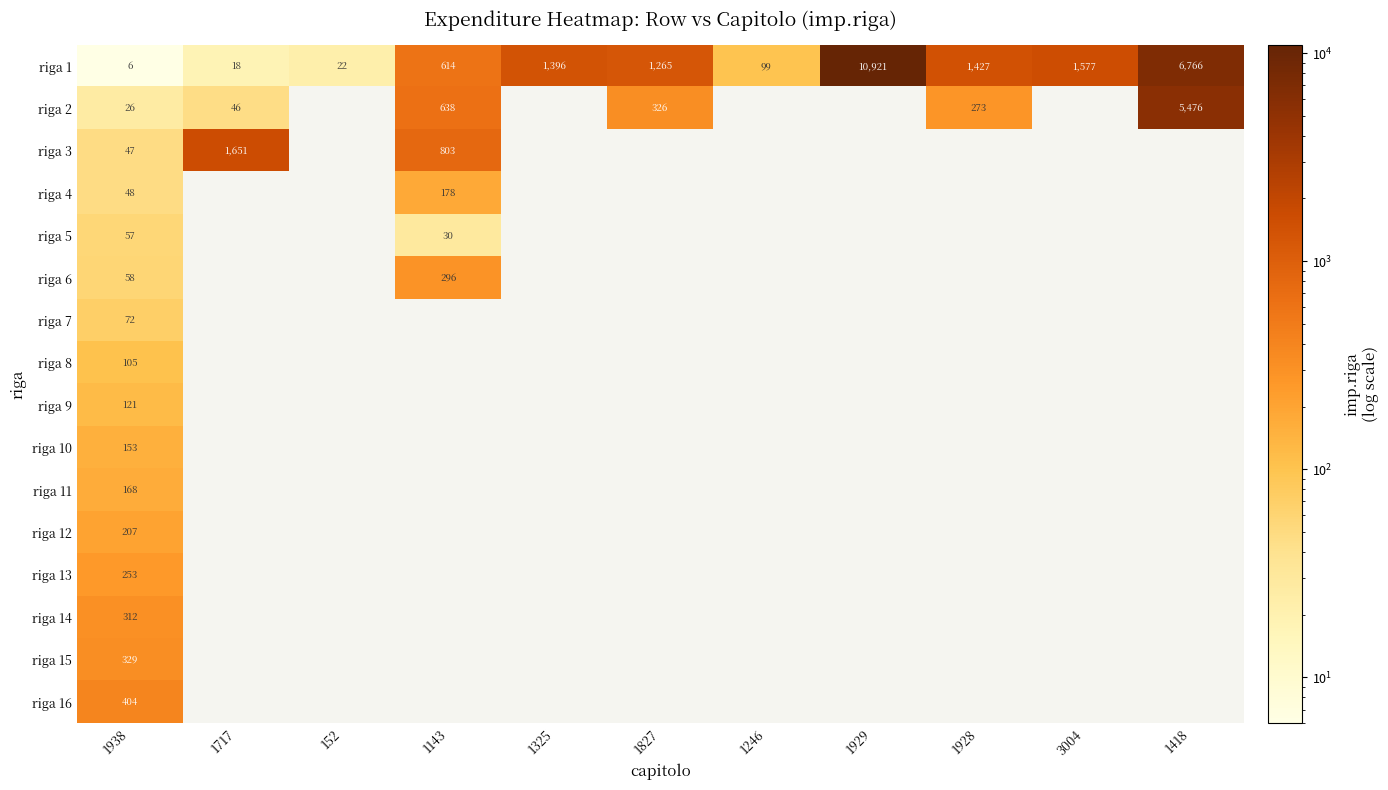

The riga 1 series shows 387 at 1143. True or false?

False